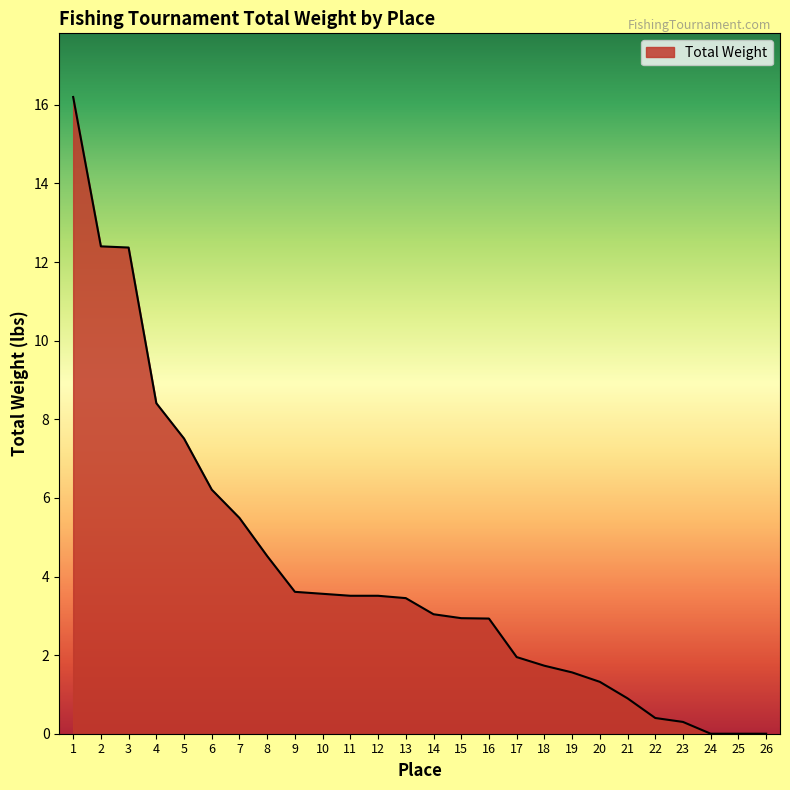

The value at 3 is 12.4. True or false?

True